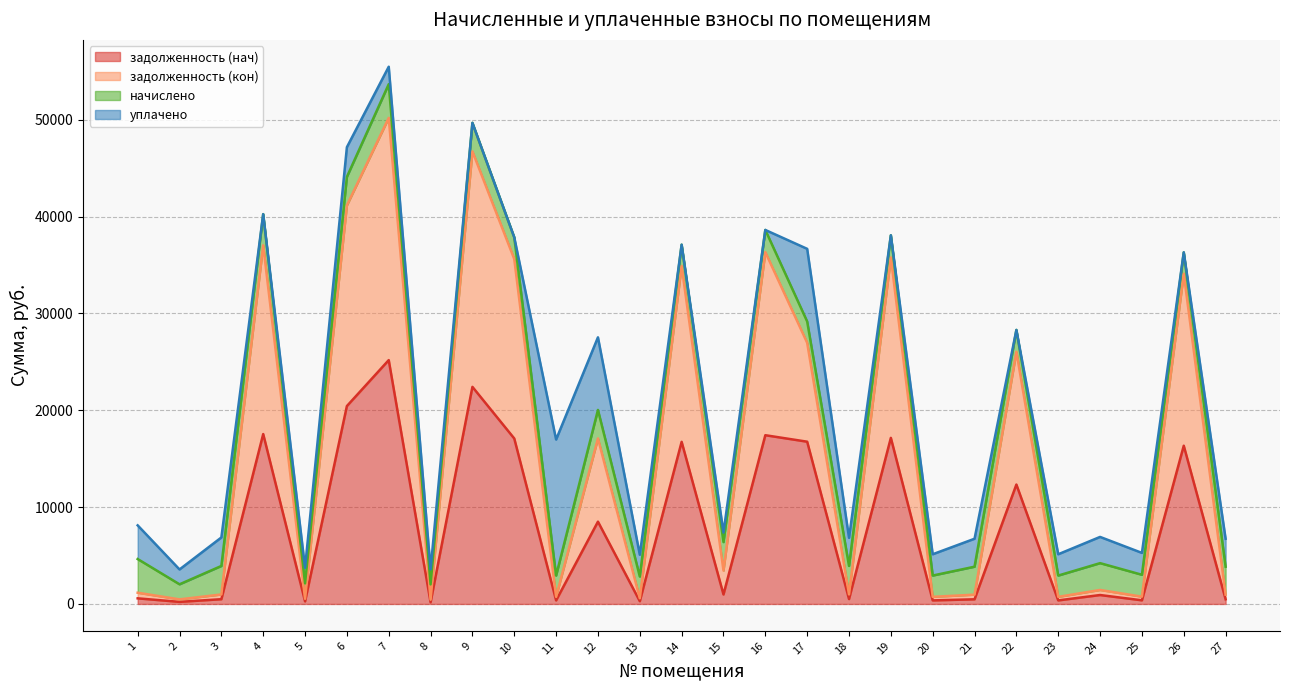

What is the minimum value shown in the chart?

171.2